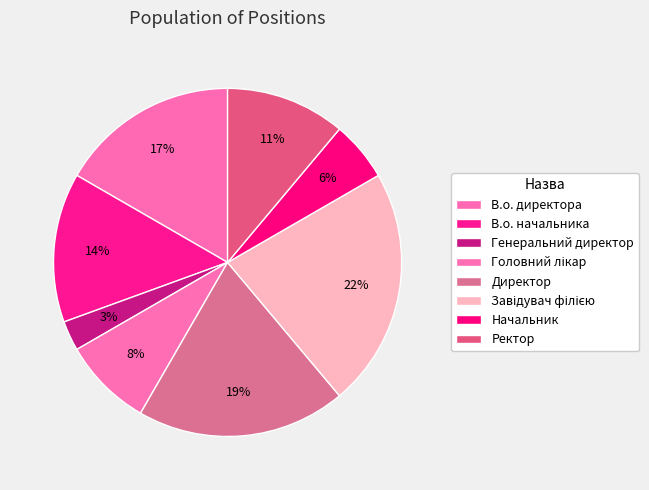

Is it true that Головний лікар is 1% of the pie?

False